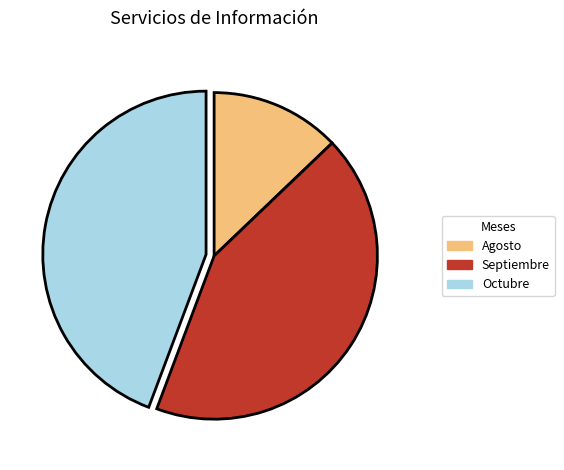

How many slices are in this pie chart?

3